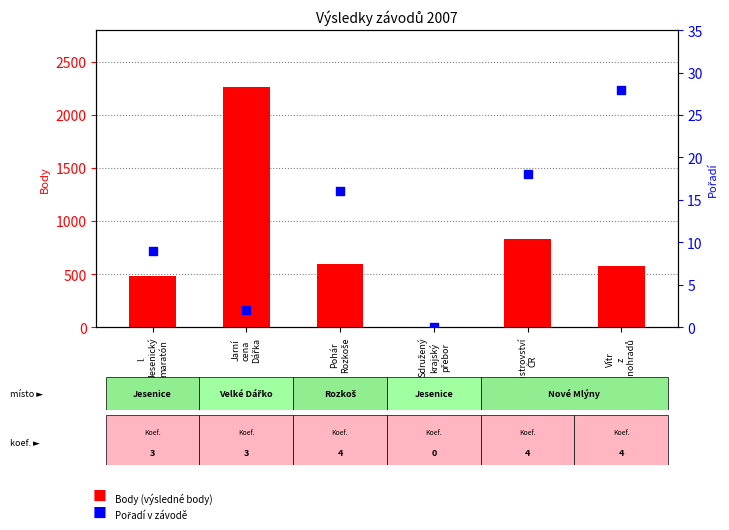

Which series has the largest Y range (max minus min)?

Body